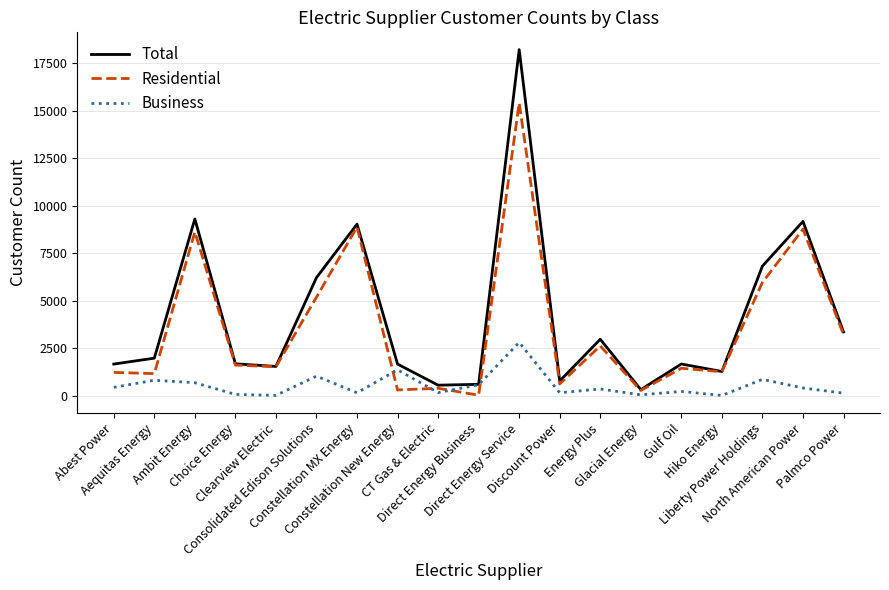

What is the total value across all series at Discount Power?

1546